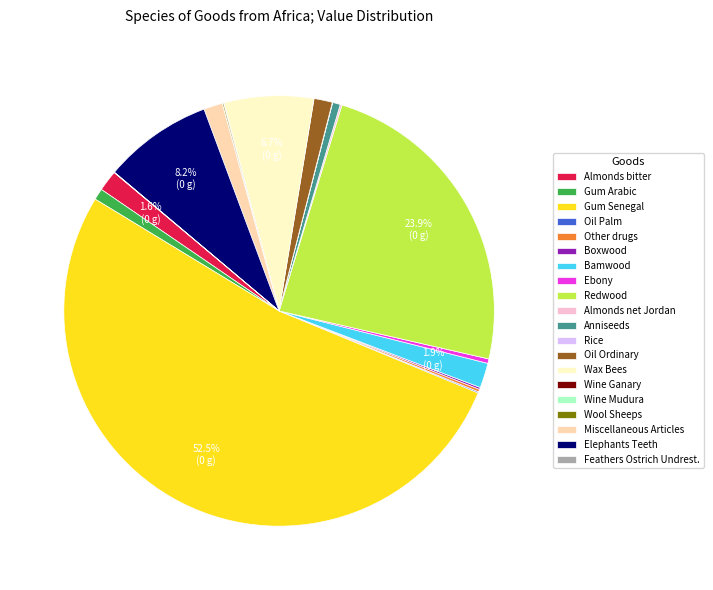

What is the largest slice in the pie chart?

Gum Senegal